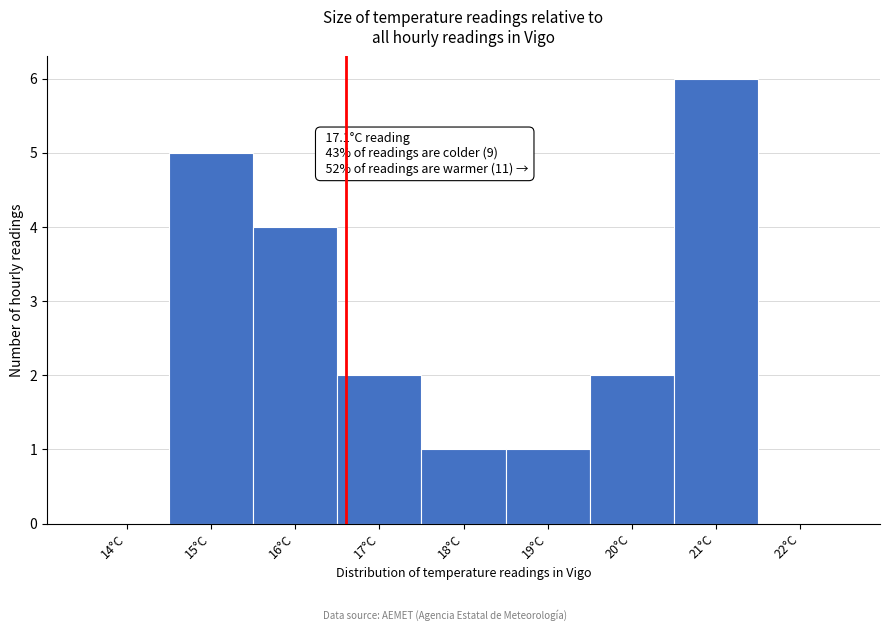

Reading right to left, list all the values displayed in this chart.

22°C=0	21°C=6	20°C=2	19°C=1	18°C=1	17°C=2	16°C=4	15°C=5	14°C=0